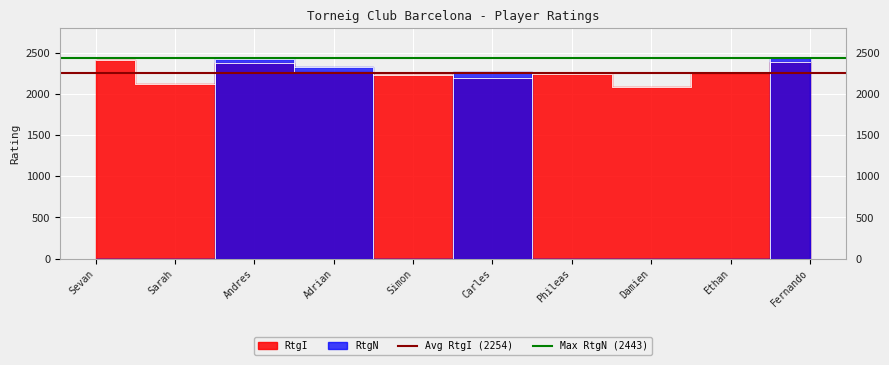

Count the number of data series in this chart.

2